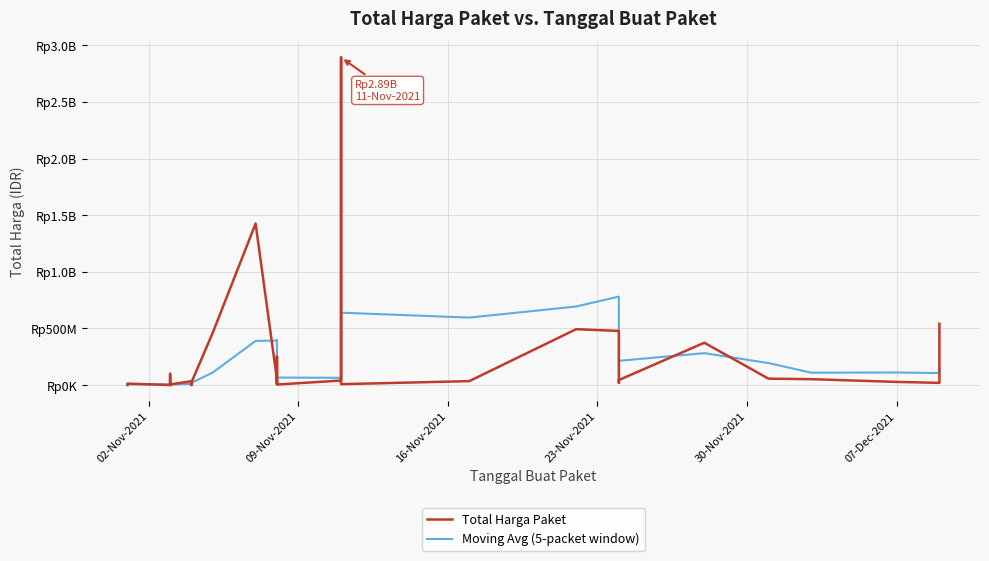

How many lines are shown in the chart?

2